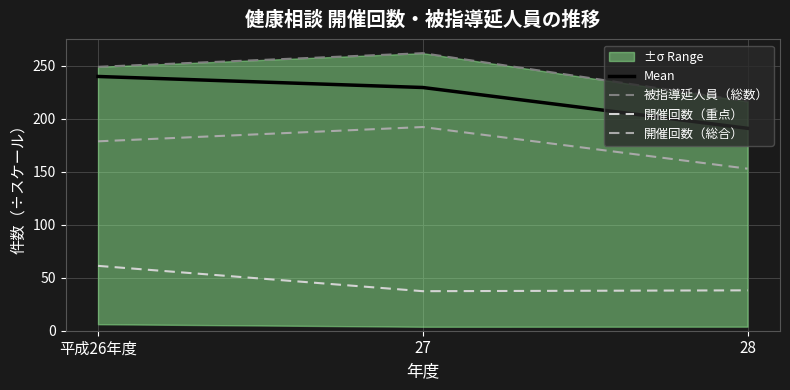

Reading left to right, what are all the values shown in this chart?

Mean: 239.9	229.5	191.0
被指導延人員（総数）: 249.0	261.9	216.4
開催回数（重点）: 61.2	37.3	38.1
開催回数（総合）: 178.7	192.2	152.9